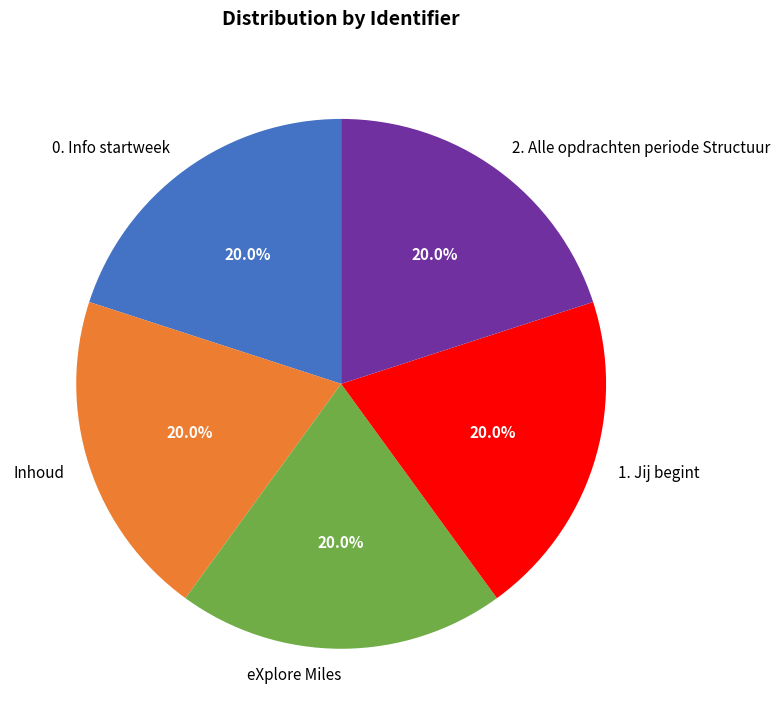

What is the ratio of the value at Inhoud to the value at 2. Alle opdrachten periode Structuur?

1.0